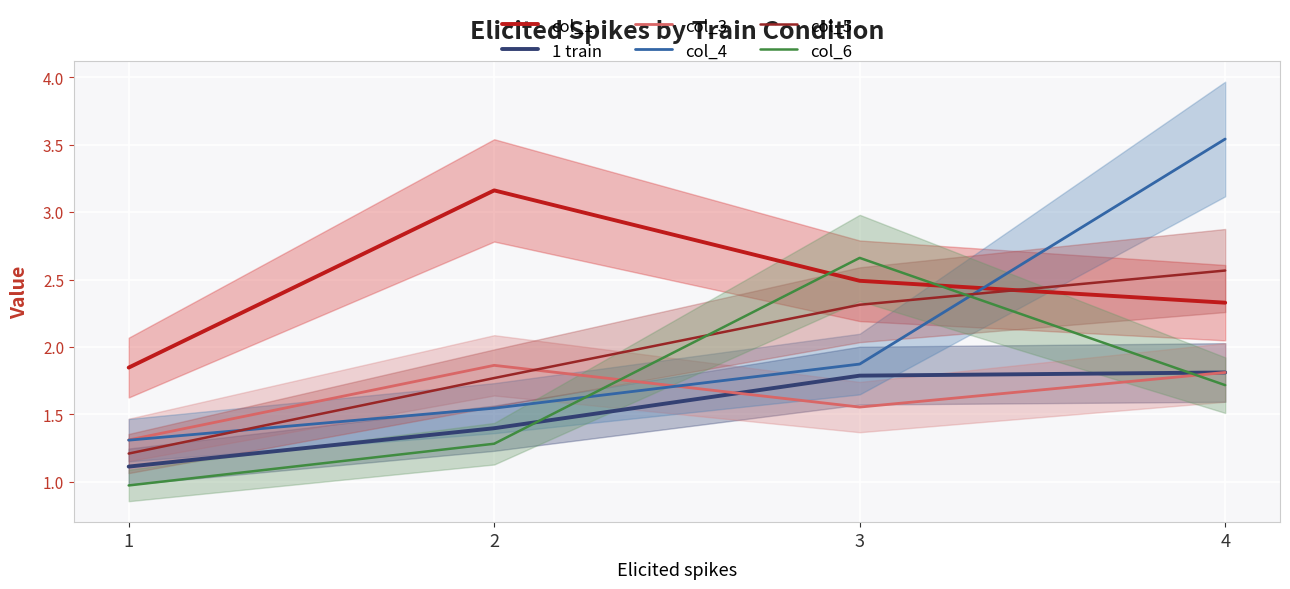

What is the sum of all col_3 values?

6.5